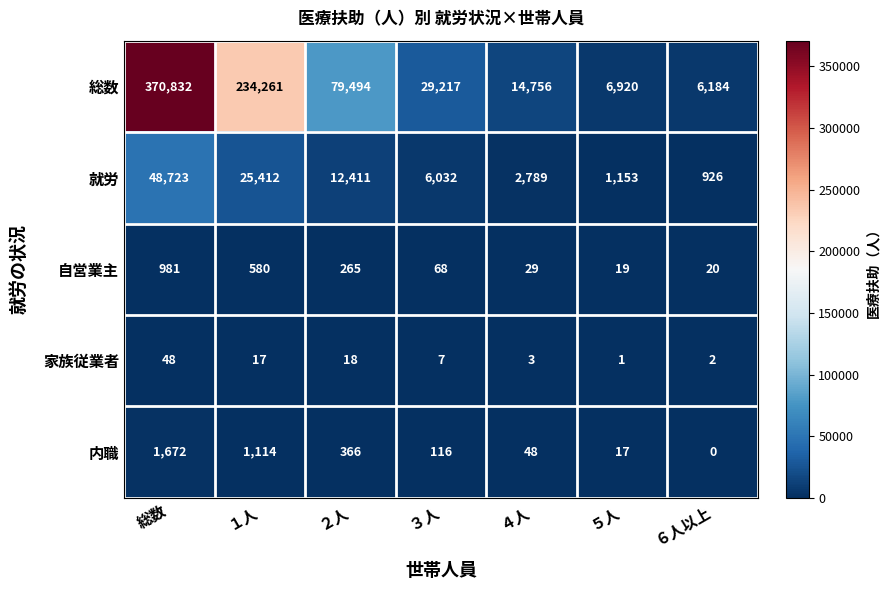

At which label is 内職 closest to 836?

１人